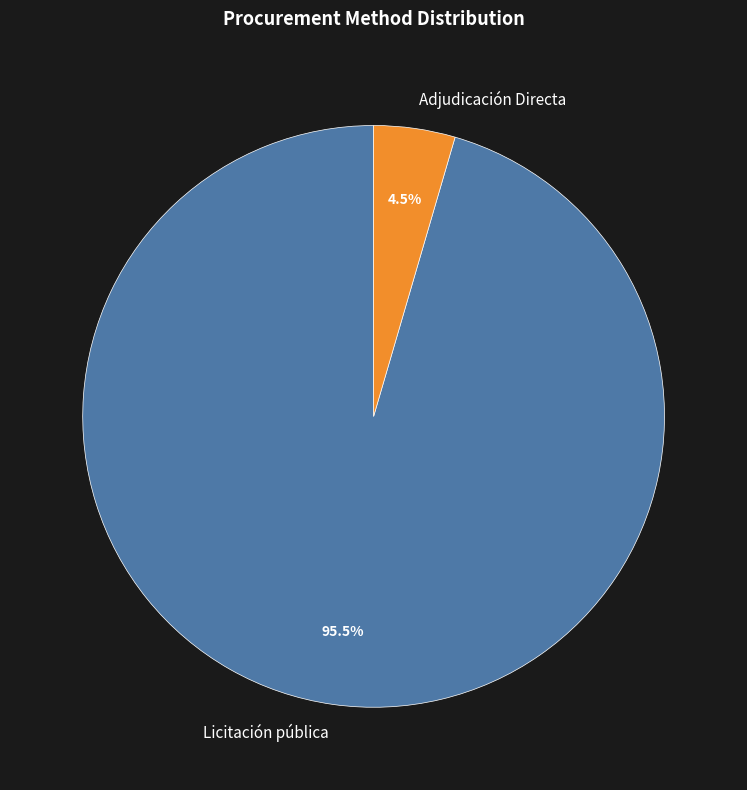

Does Licitación pública account for over 50% of the chart?

Yes